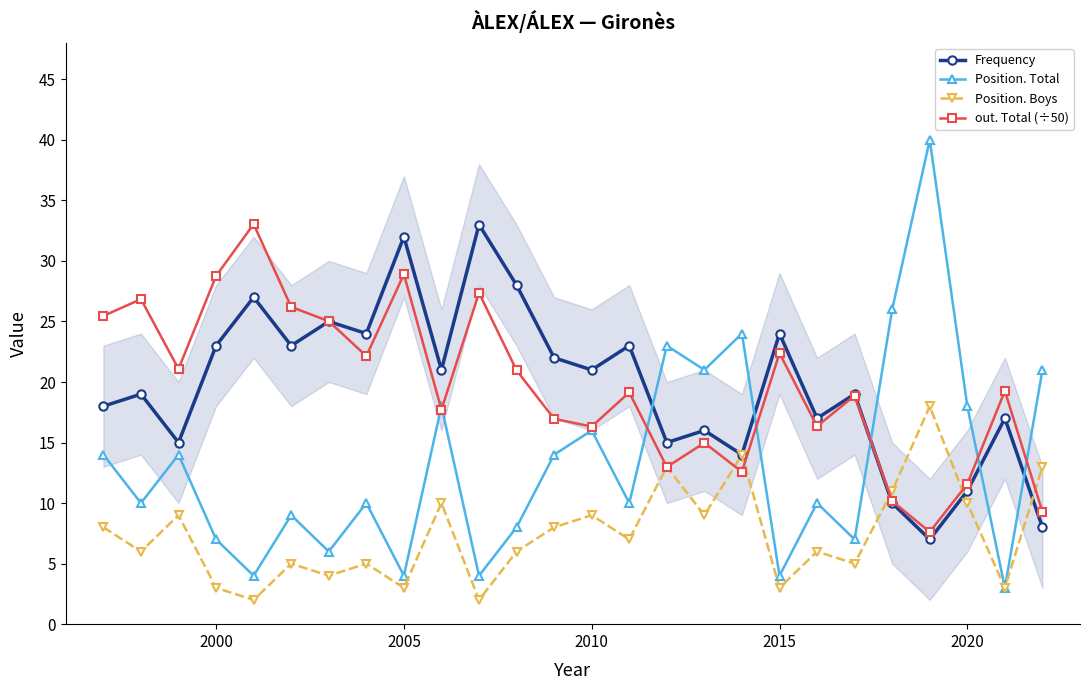

In out. Total (÷50), how many points are higher than both neighbors (excluding endpoints)?

9